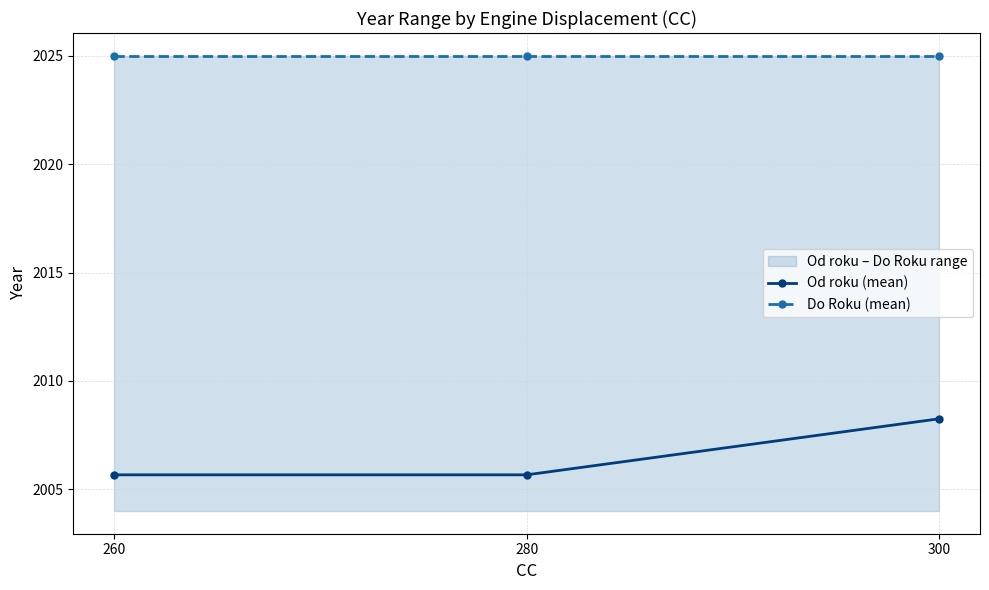

What is the total value across all series at 280?

4030.7